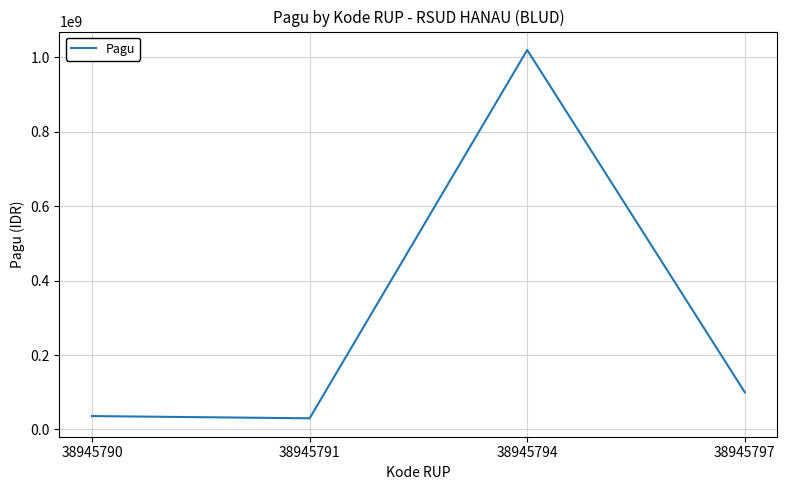

Approximately how many times larger is the value at 38945797 compared to 38945791?

3.3